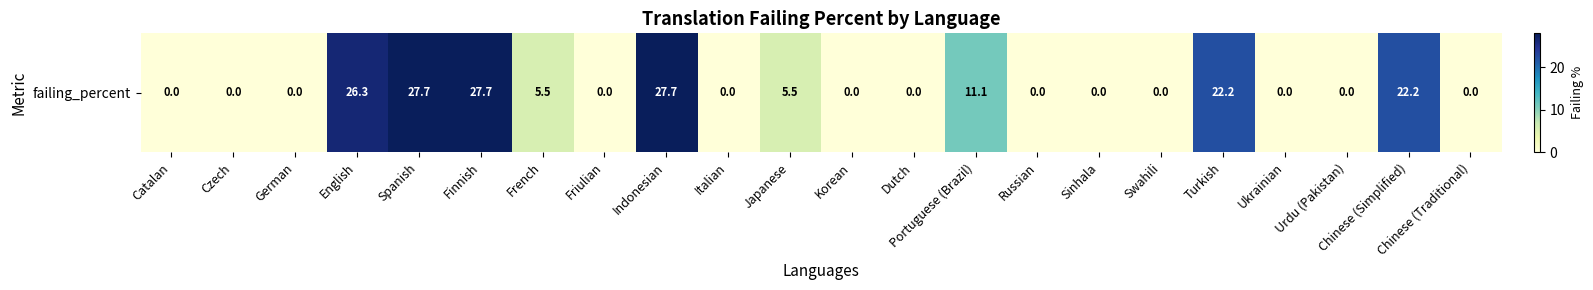

Rank the categories by value from lowest to highest.

Catalan, Czech, German, Friulian, Italian, Korean, Dutch, Russian, Sinhala, Swahili, Ukrainian, Urdu (Pakistan), Chinese (Traditional), French, Japanese, Portuguese (Brazil), Turkish, Chinese (Simplified), English, Spanish, Finnish, Indonesian